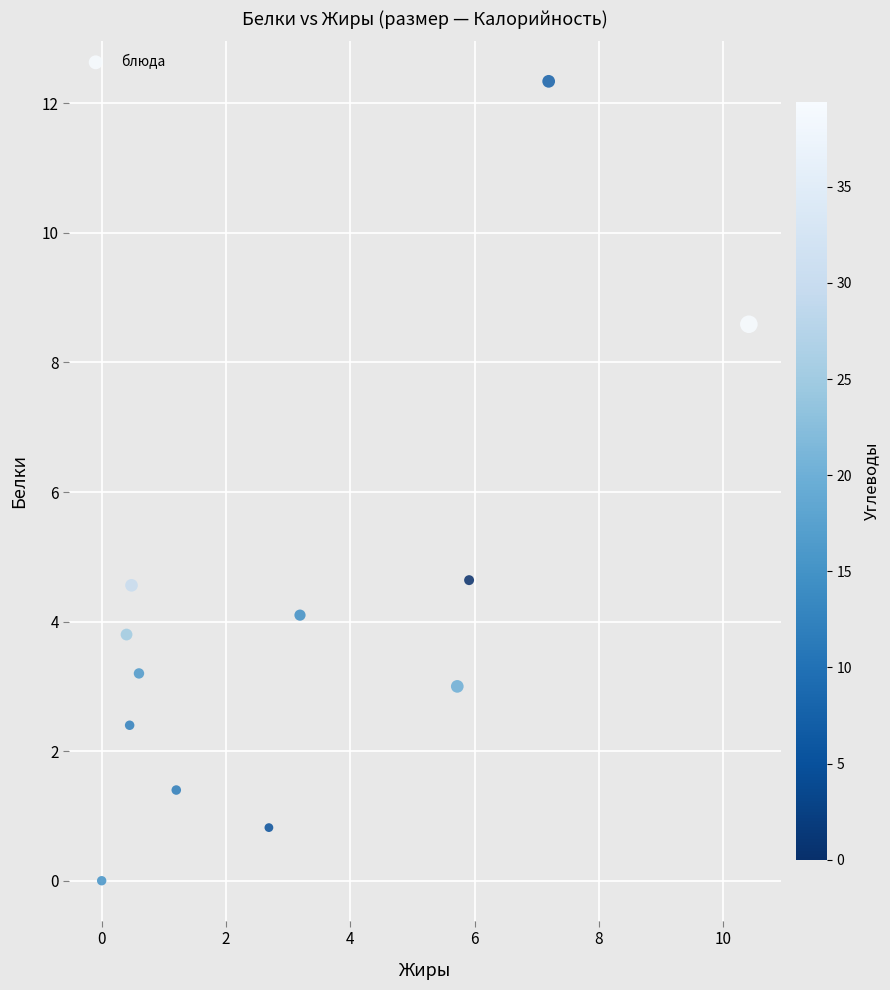

What is the range of Y values (max minus min)?

12.3